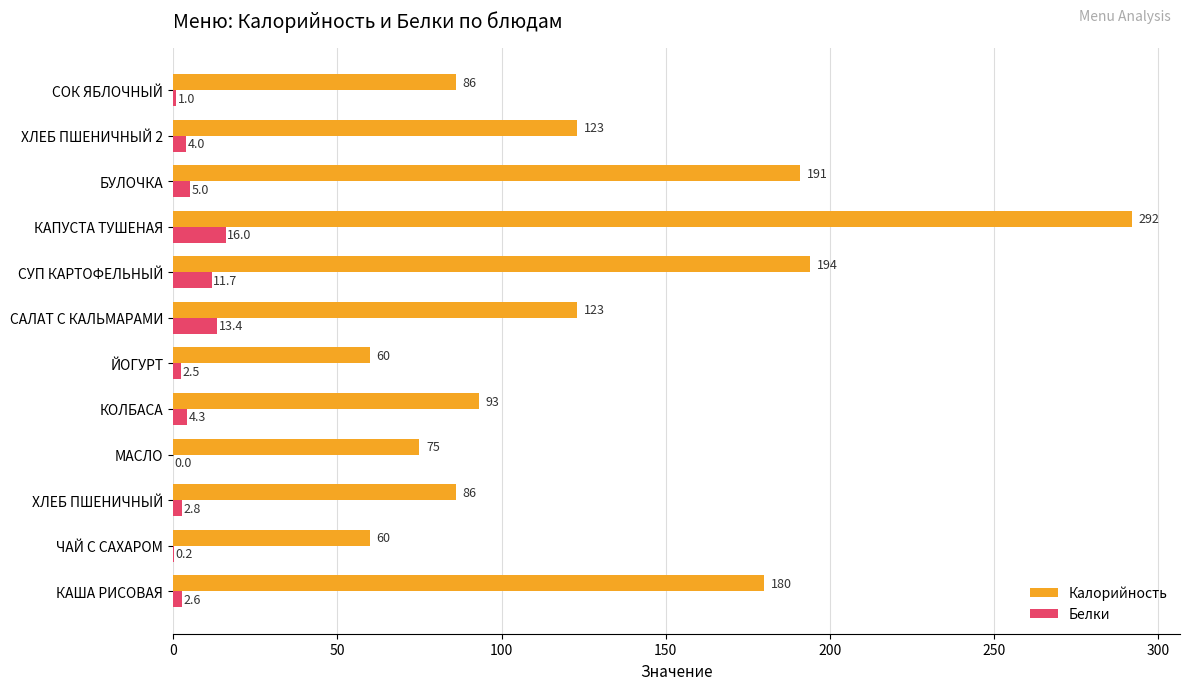

Which series changed the most between ЧАЙ С САХАРОМ and ЙОГУРТ?

Белки